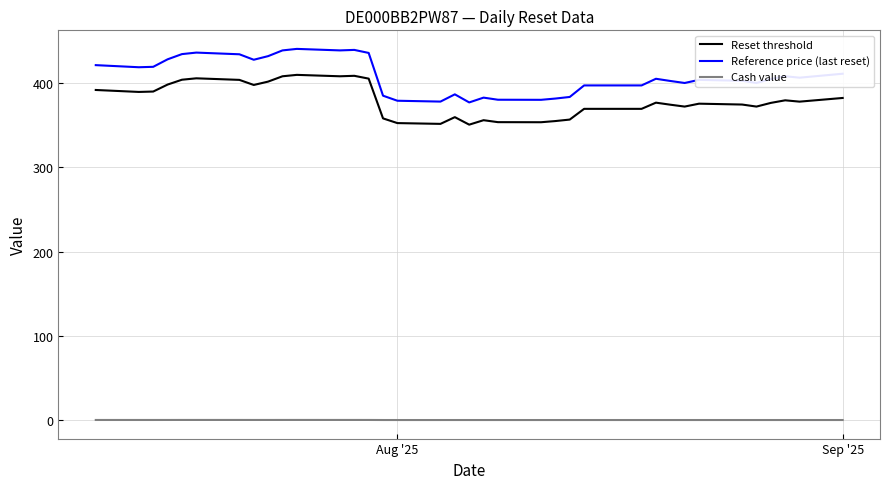

What is the difference between the second highest and second lowest values in the Cash value series?

0.1